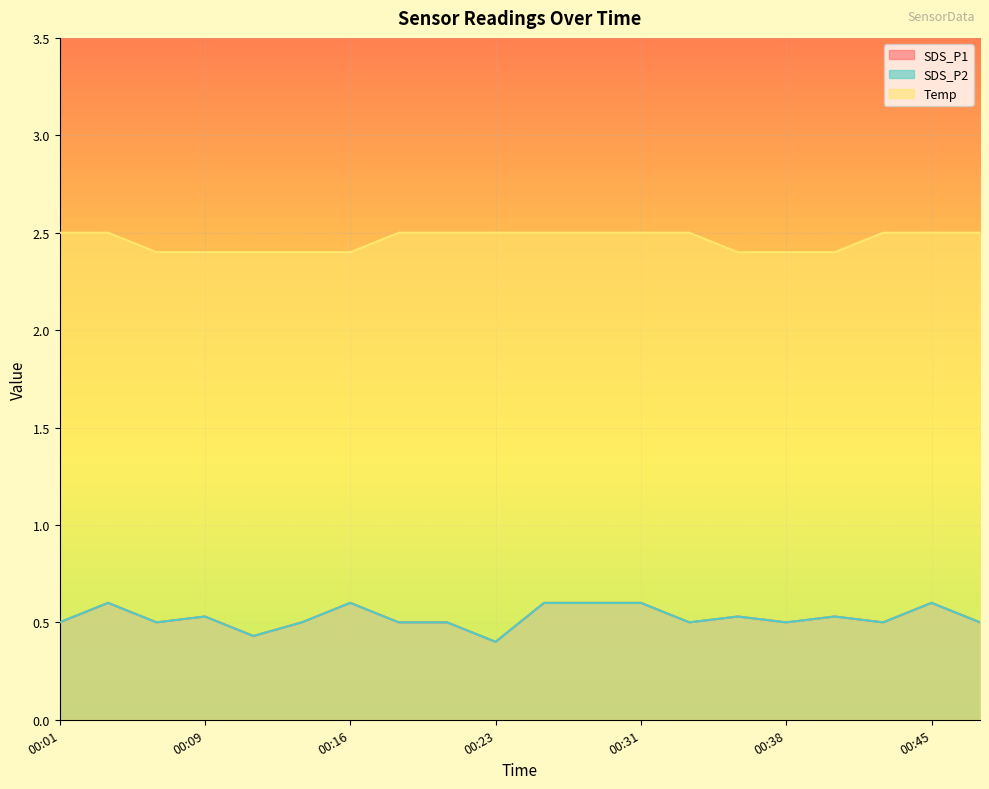

Does the chart display data point markers on the line(s)?

No